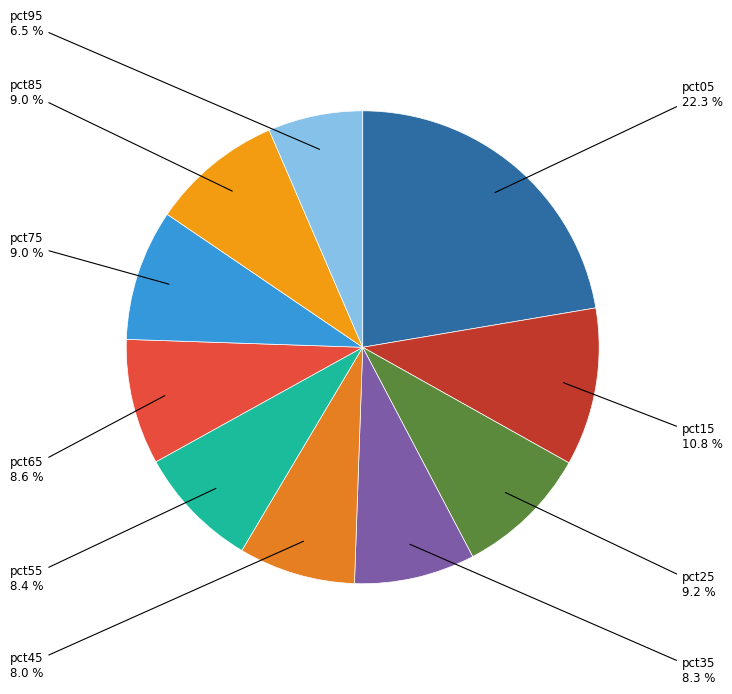

What is the largest slice in the pie chart?

pct05